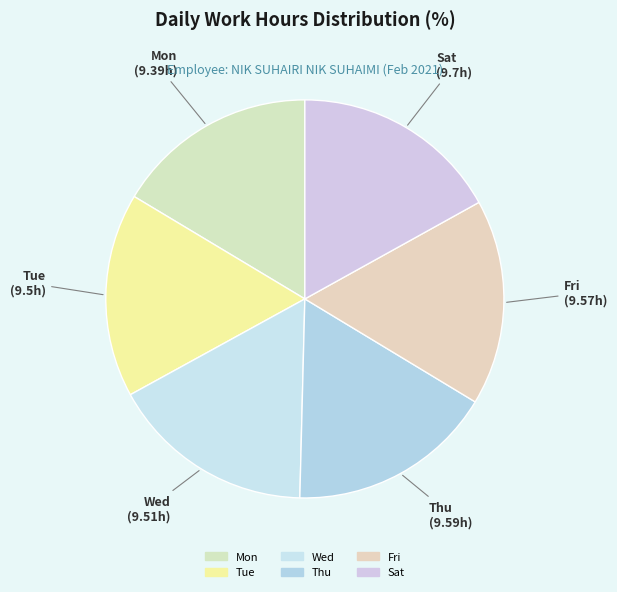

Is Thu the majority of the pie?

No